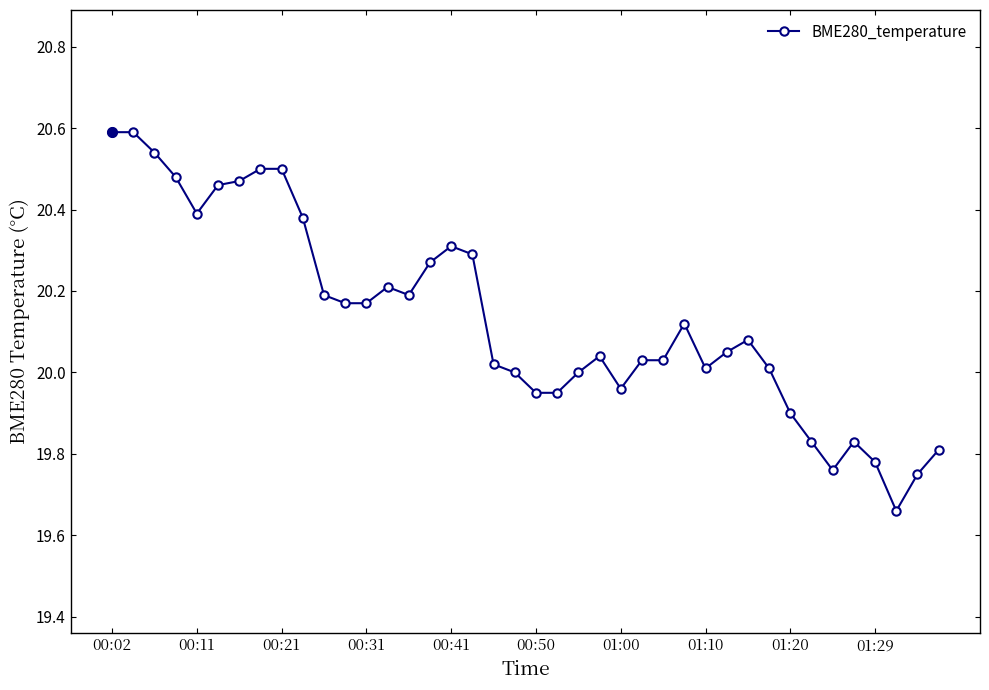

What is the sum of all values?

805.3